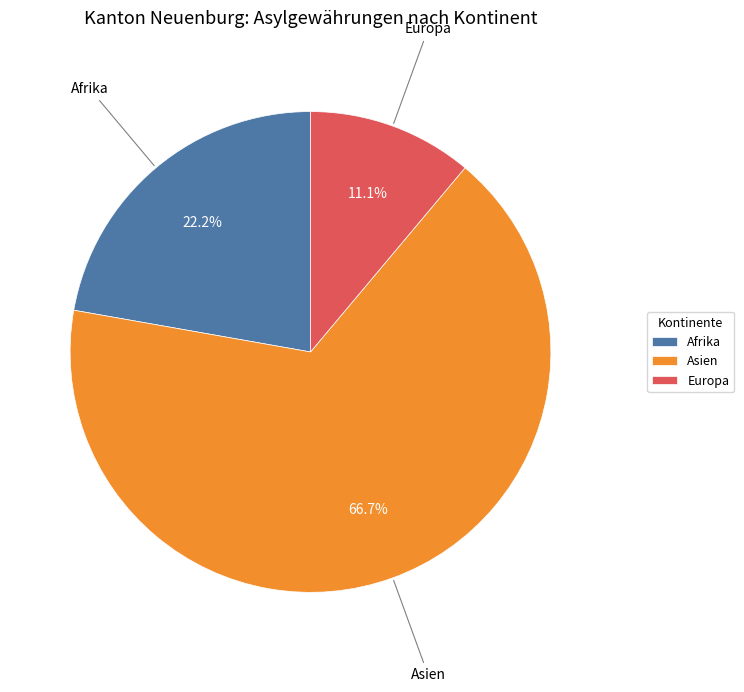

Is it true that Asien is 67% of the pie?

True